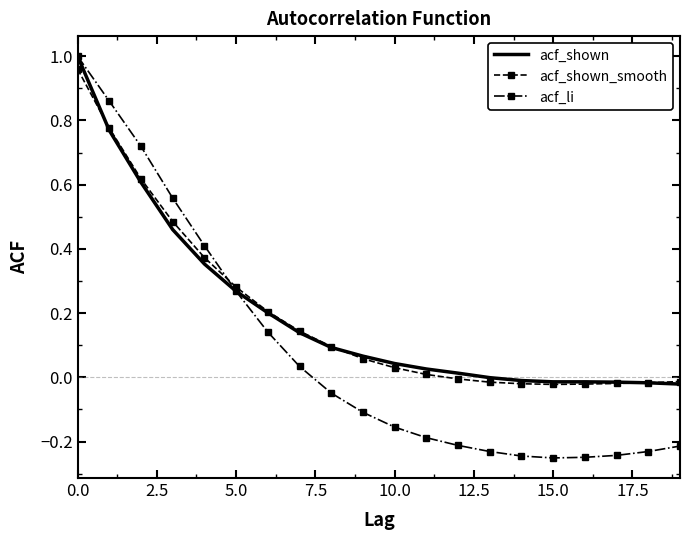

Which series has the widest spread of values?

acf_li